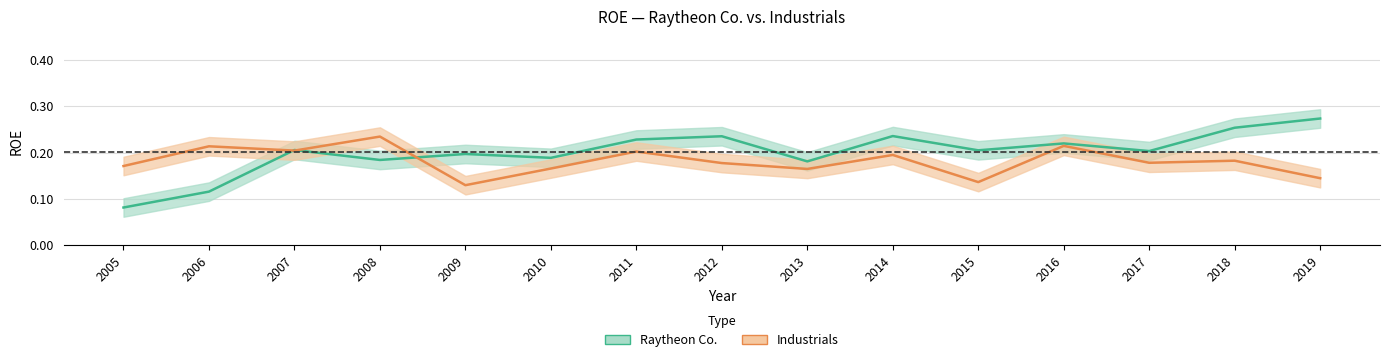

Where is the first local minimum for Raytheon Co.?

2008